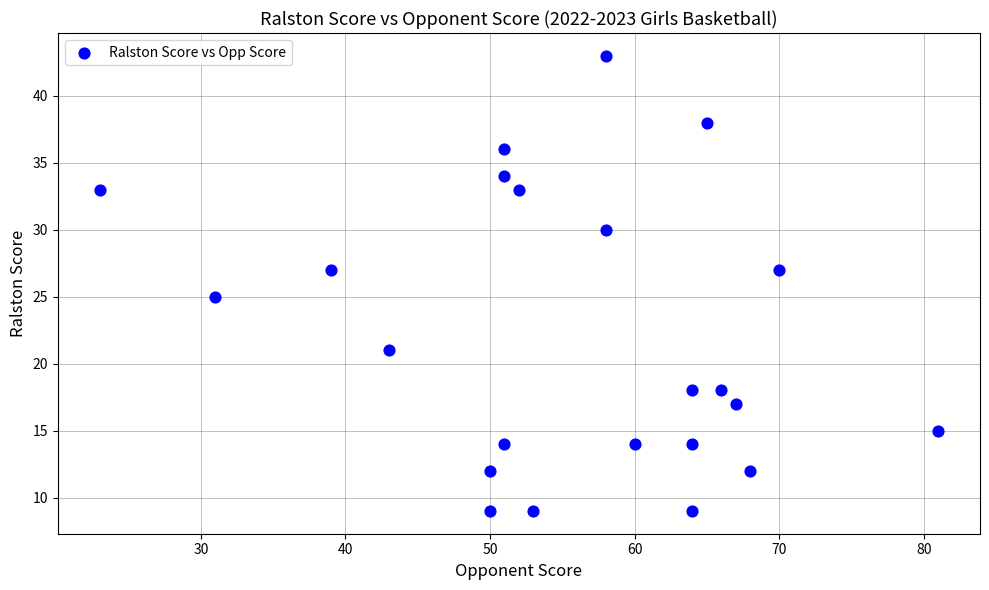

What is the range of Y values (max minus min)?

34